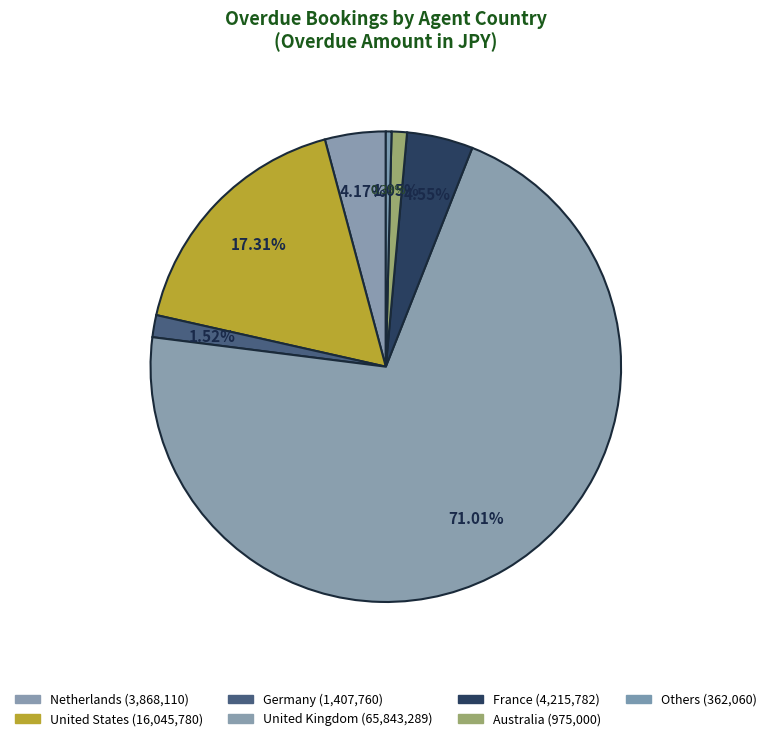

What is the largest slice in the pie chart?

United Kingdom